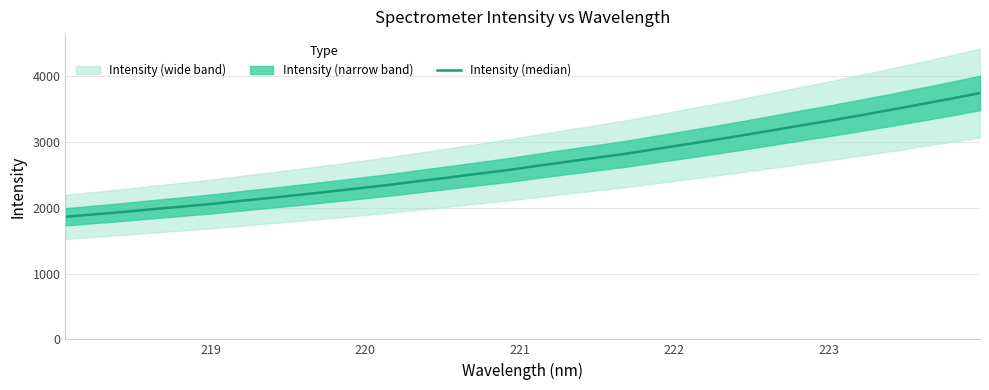

The value at 224 is 681.4. True or false?

False